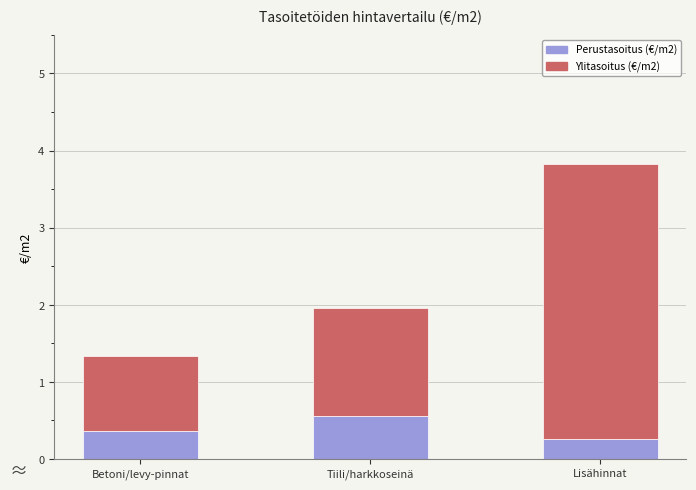

What is the minimum value for Perustasoitus (€/m2)?

0.3